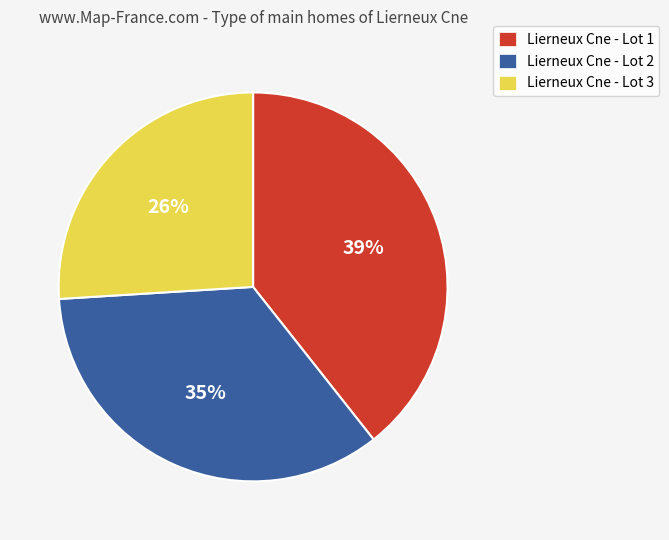

Which has a higher value, Lierneux Cne - Lot 1 or Lierneux Cne - Lot 3?

Lierneux Cne - Lot 1